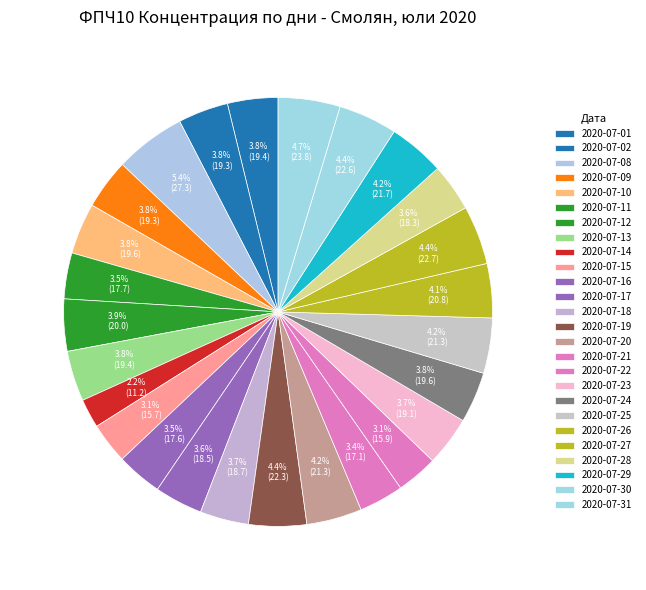

Is it true that 2020-07-11 is 3% of the pie?

True